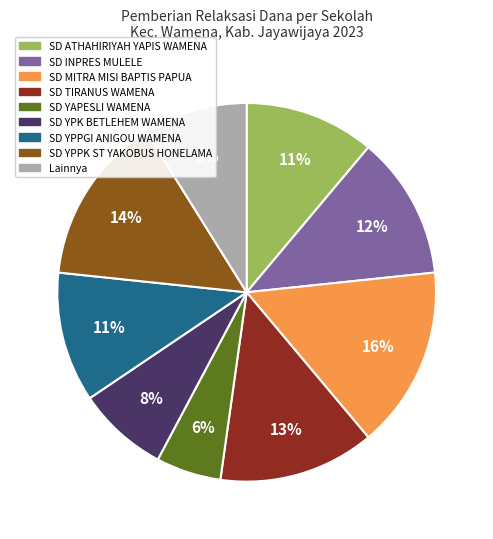

Does any single category account for the majority?

No